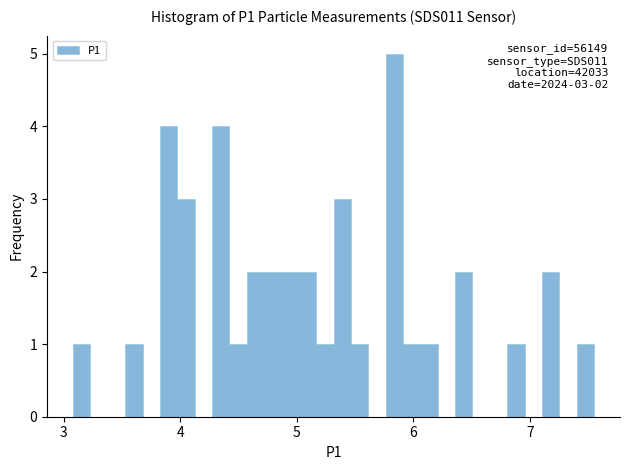

Read against the x-axis, roughly where is the centre of the tallest bar?

5.8